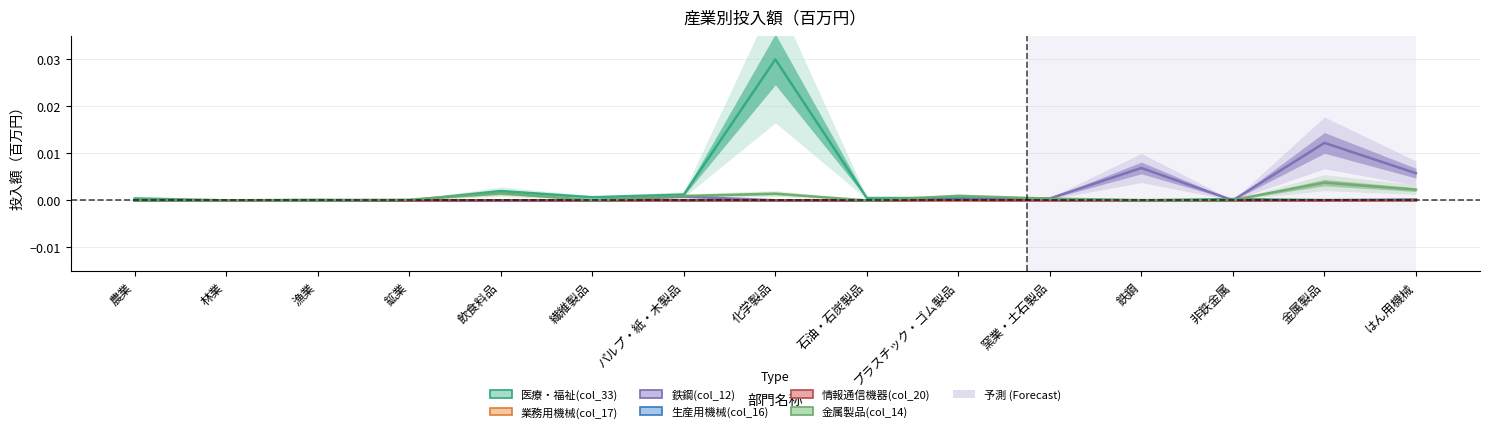

At which label is 生産用機械(col_16) closest to 0?

農業